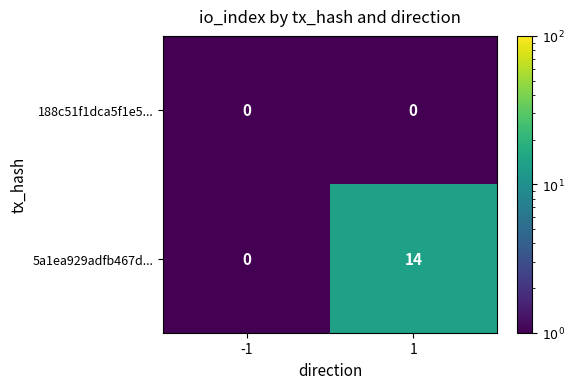

True or false: 5a1ea929adfb467d... has a value of 14 at 1.

True